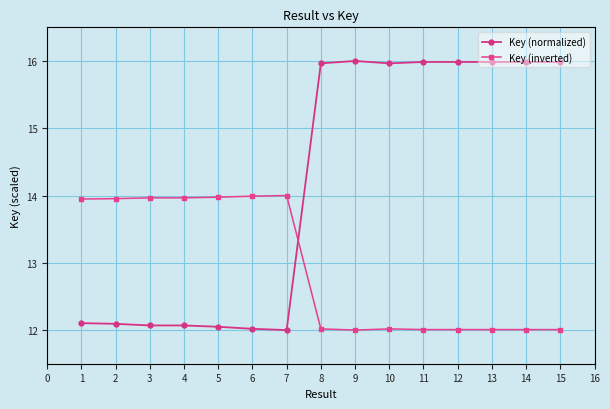

What is the value of the Key (normalized) point at the 5th from the left?

12.0